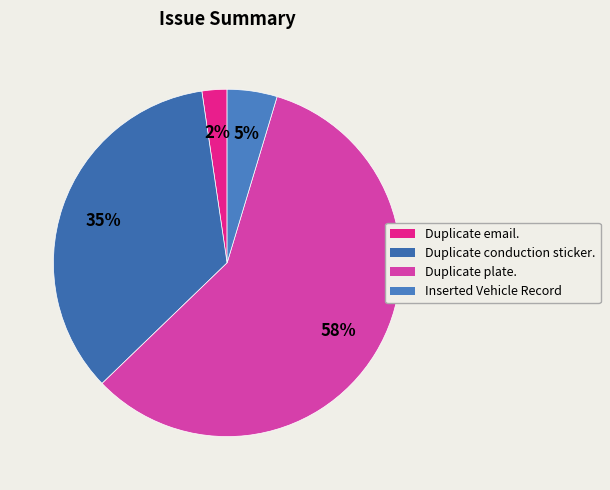

Rank the categories by value from lowest to highest.

Duplicate email., Inserted Vehicle Record, Duplicate conduction sticker., Duplicate plate.